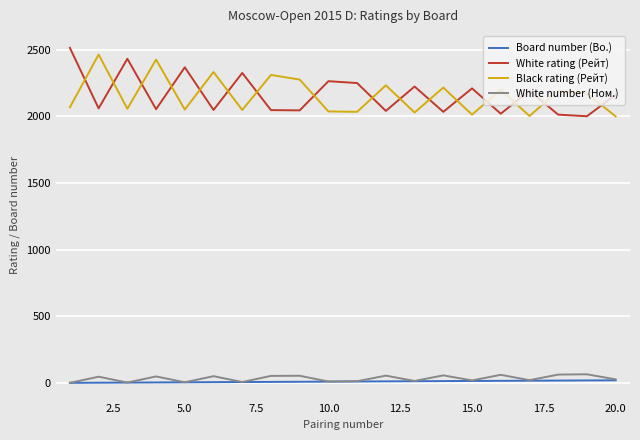

True or false: Board number (Bo.) and Black rating (Рейт) intersect in this chart.

False